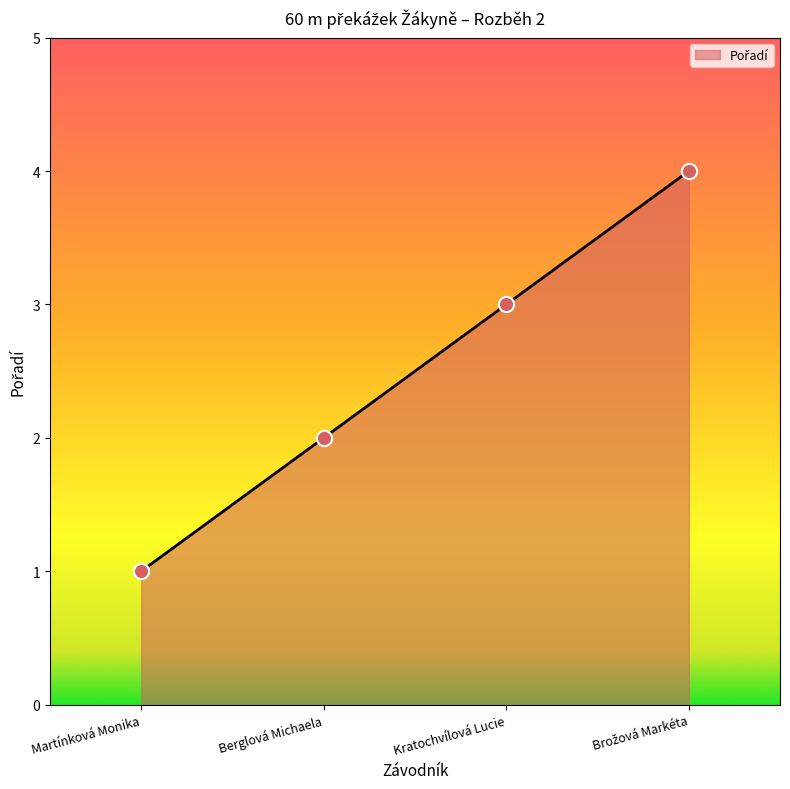

Approximately how many times larger is the value at Berglová Michaela compared to Kratochvílová Lucie?

0.7